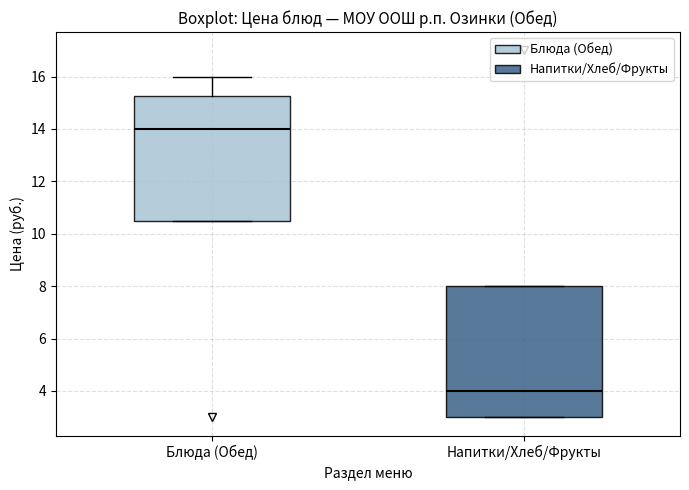

Reading left to right, read every box against the y-axis: the position of its median line, the range the box covers, and the ends of its whiskers. The values are not printed on the chart, so give them approximately, as read against the axis.

Блюда (Обед): median 14.0, box 10.6 to 15.2, whiskers 10.6 to 16.0
Напитки/Хлеб/Фрукты: median 4.0, box 3.0 to 8.0, whiskers 3.0 to 8.0